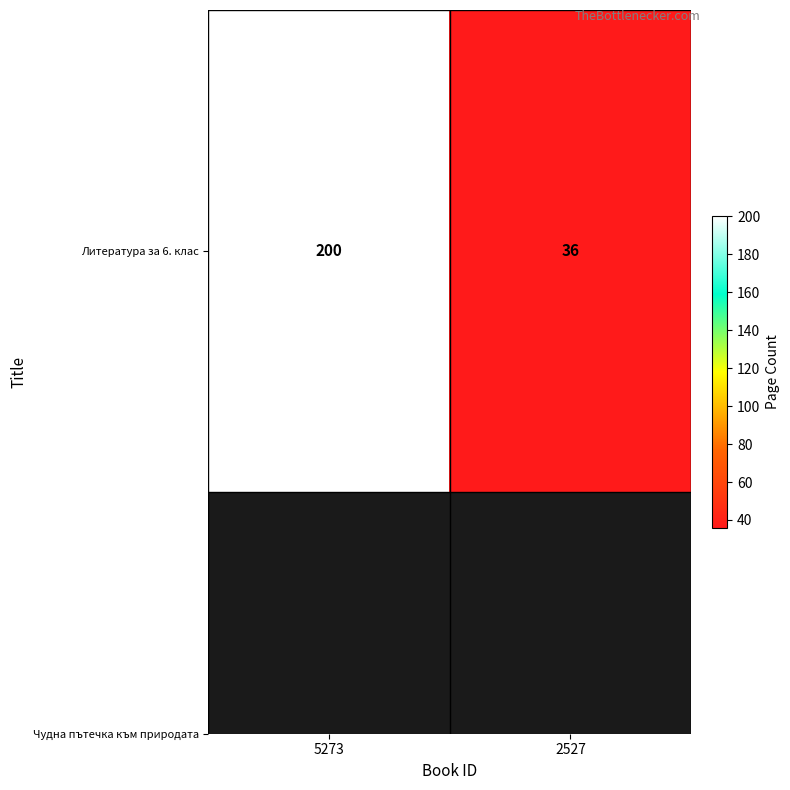

Reading right to left, transcribe all the data shown in this chart.

36	200